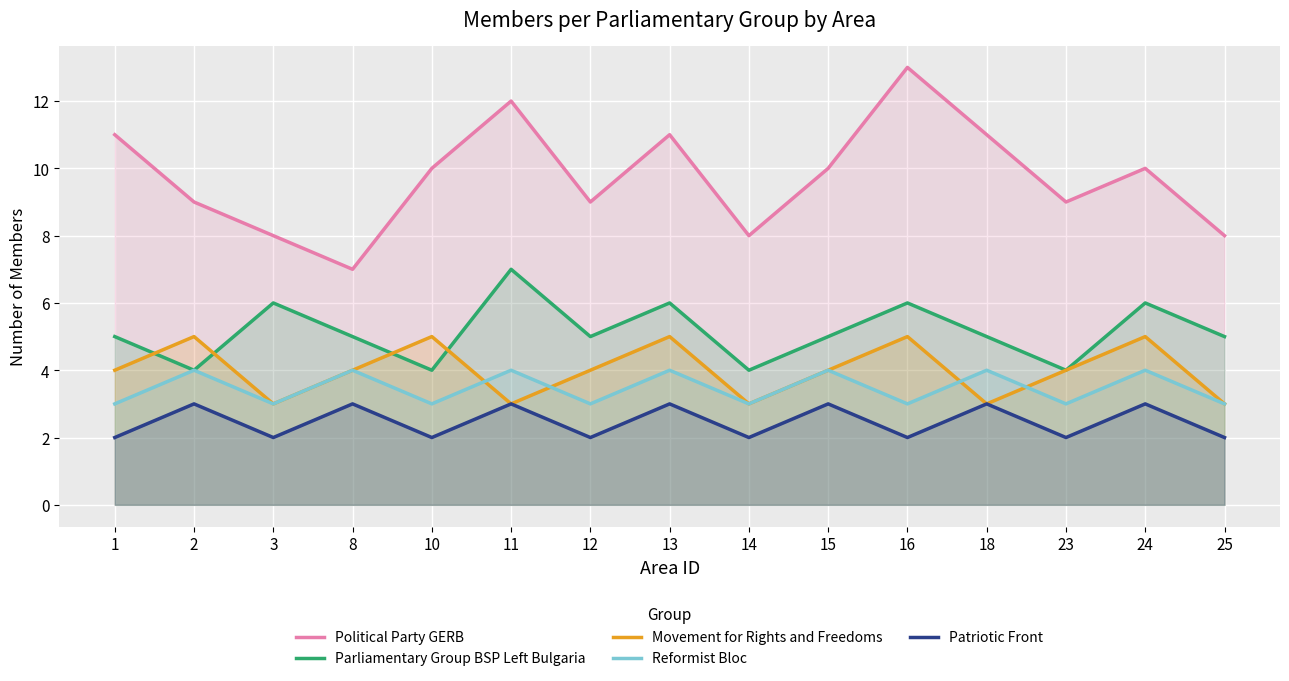

Reading right to left, transcribe all the data shown in this chart.

Political Party GERB: 25=8	24=10	23=9	18=11	16=13	15=10	14=8	13=11	12=9	11=12	10=10	8=7	3=8	2=9	1=11
Parliamentary Group BSP Left Bulgaria: 25=5	24=6	23=4	18=5	16=6	15=5	14=4	13=6	12=5	11=7	10=4	8=5	3=6	2=4	1=5
Movement for Rights and Freedoms: 25=3	24=5	23=4	18=3	16=5	15=4	14=3	13=5	12=4	11=3	10=5	8=4	3=3	2=5	1=4
Reformist Bloc: 25=3	24=4	23=3	18=4	16=3	15=4	14=3	13=4	12=3	11=4	10=3	8=4	3=3	2=4	1=3
Patriotic Front: 25=2	24=3	23=2	18=3	16=2	15=3	14=2	13=3	12=2	11=3	10=2	8=3	3=2	2=3	1=2